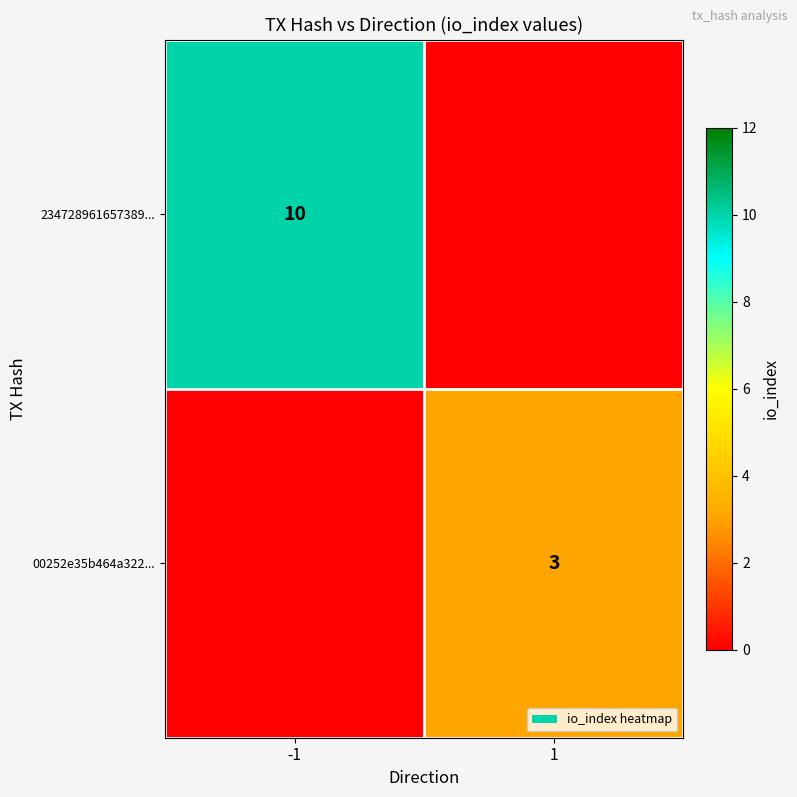

At how many categories does at least one series exceed 7?

1